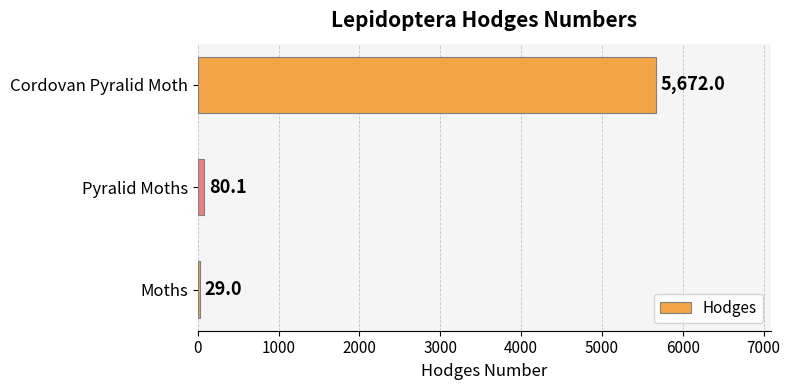

What is the smallest value displayed?

29.0